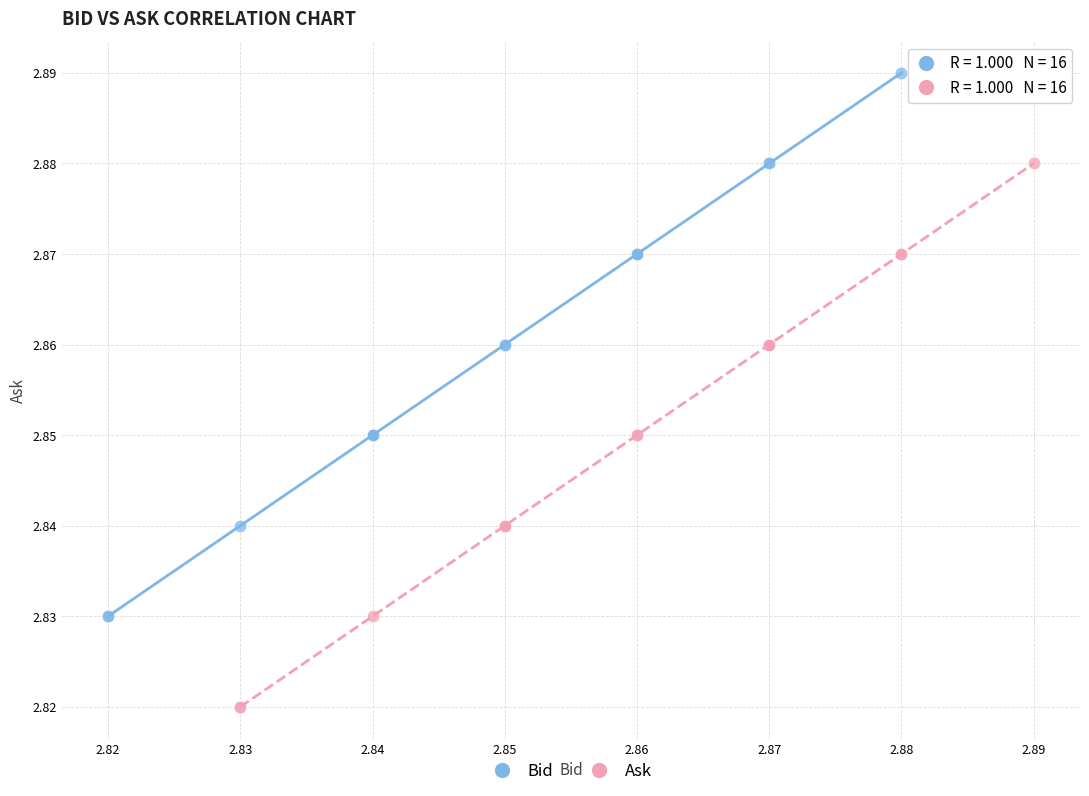

Which series contains the highest Y value?

Bid